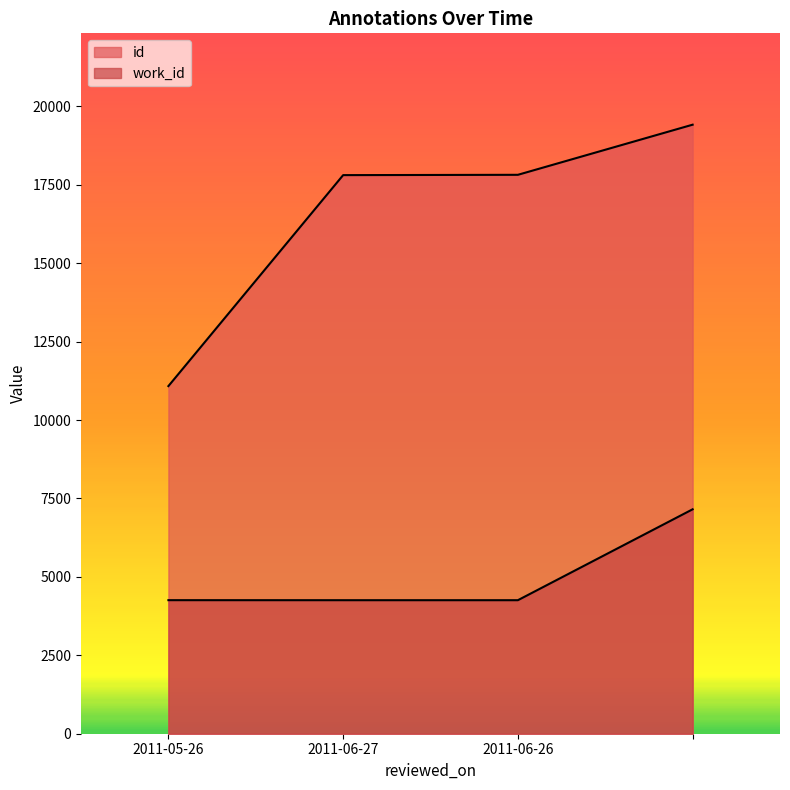

Which category has the lowest value in the id series?

2011-05-26